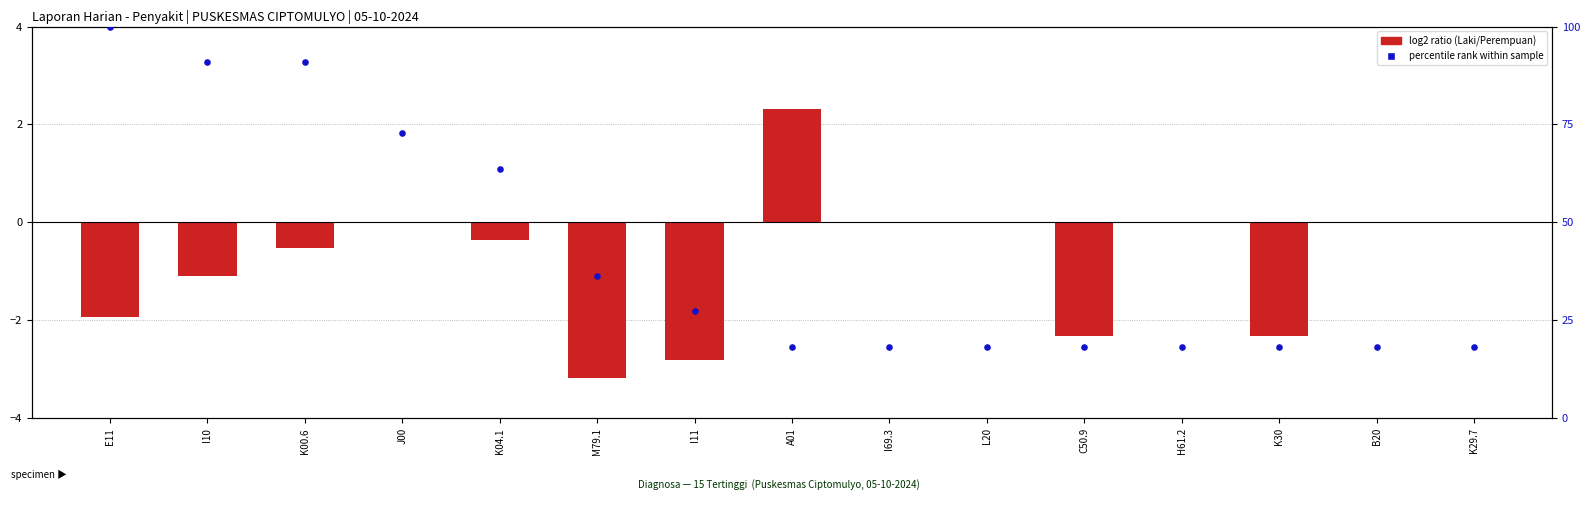

Which series has the widest spread of Y values?

percentile rank within sample